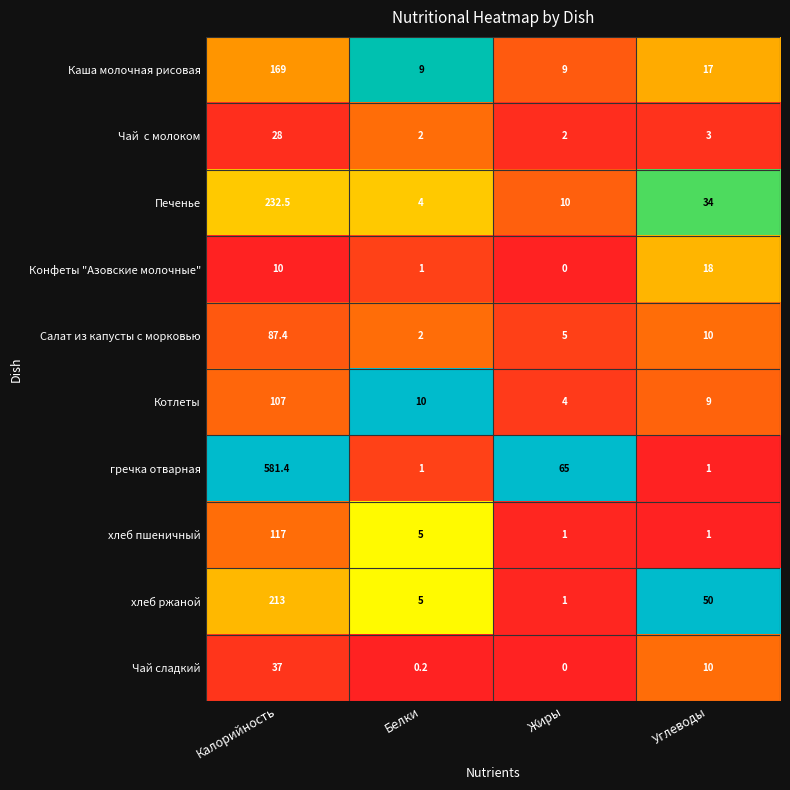

What is the difference between the second highest and minimum values in the хлеб ржаной series?

49.0